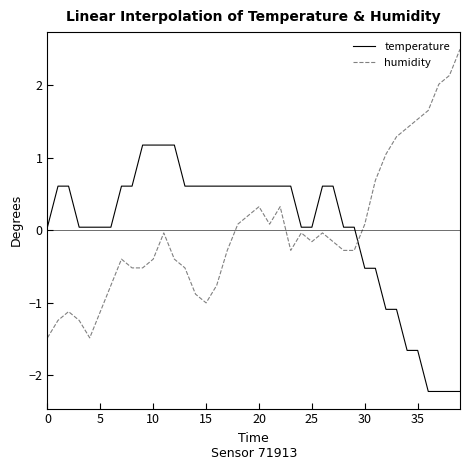

True or false: temperature and humidity intersect in this chart.

True